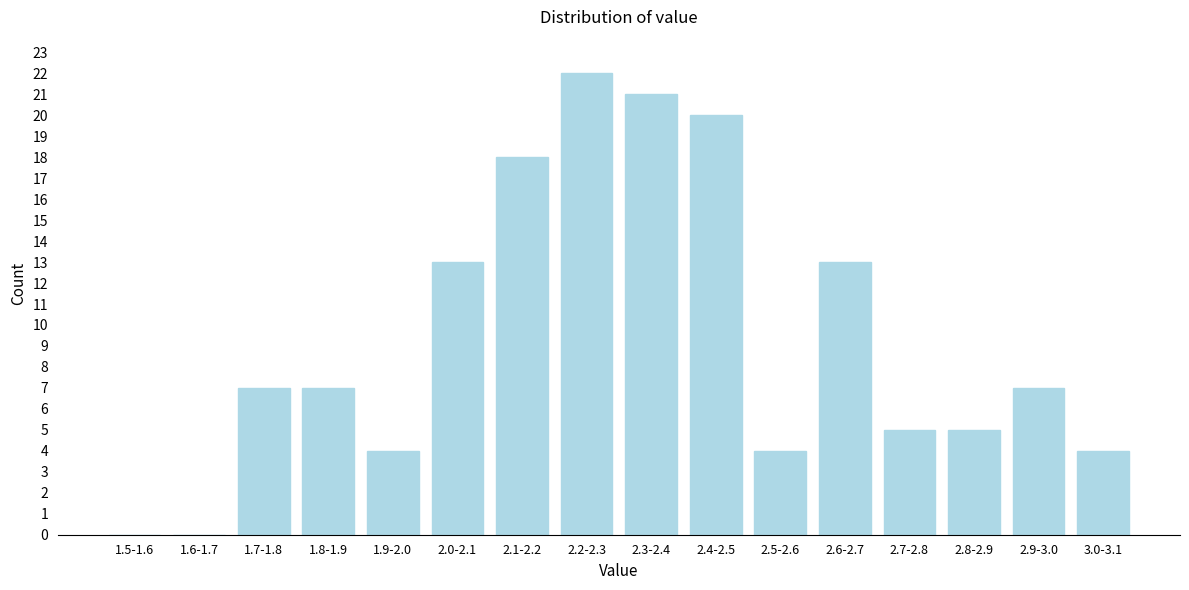

Reading left to right, what are all the values shown in this chart?

1.5-1.6=0	1.6-1.7=0	1.7-1.8=7	1.8-1.9=7	1.9-2.0=4	2.0-2.1=13	2.1-2.2=18	2.2-2.3=22	2.3-2.4=21	2.4-2.5=20	2.5-2.6=4	2.6-2.7=13	2.7-2.8=5	2.8-2.9=5	2.9-3.0=7	3.0-3.1=4